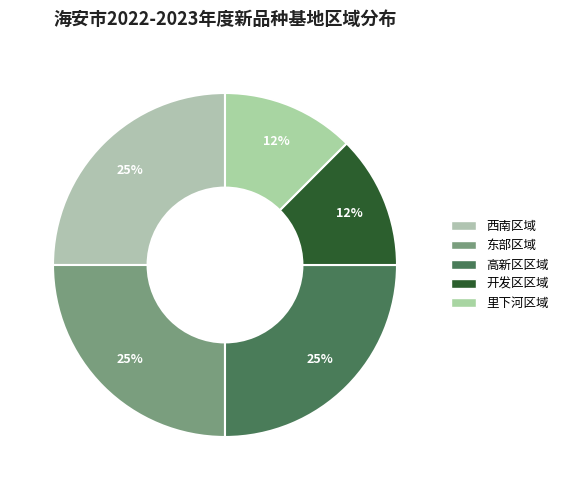

How many slices are in this pie chart?

5